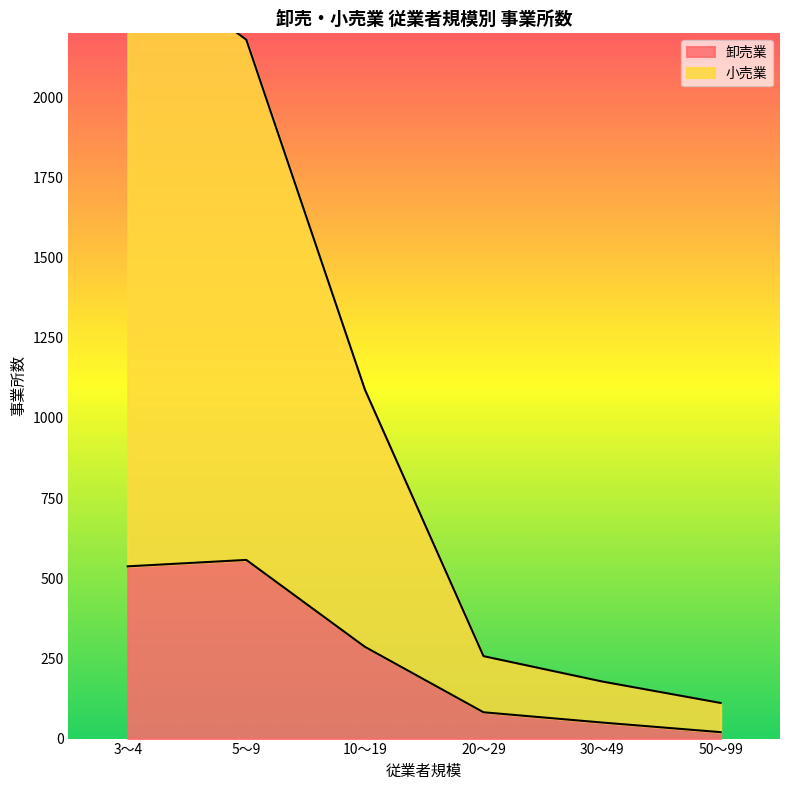

How many lines are shown in the chart?

2